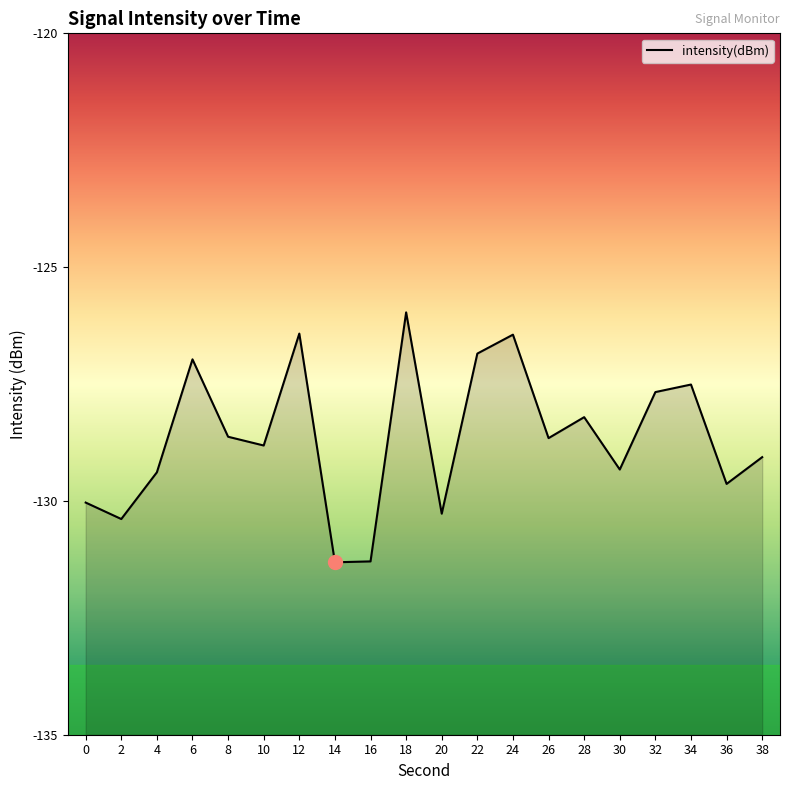

Where is the first local minimum?

2